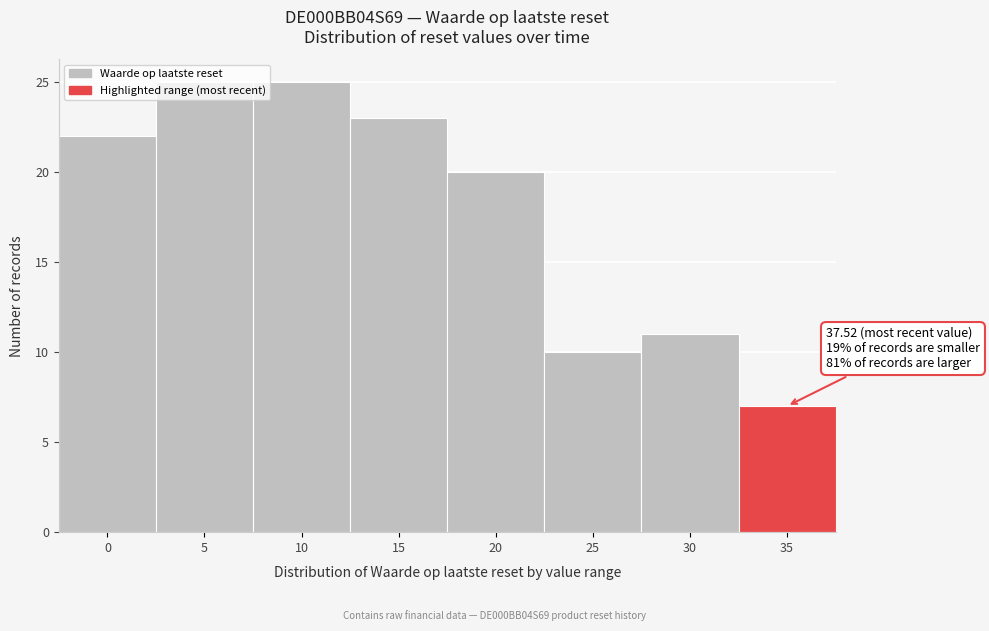

What is the ratio of the value at 0 to the value at 10?

0.9